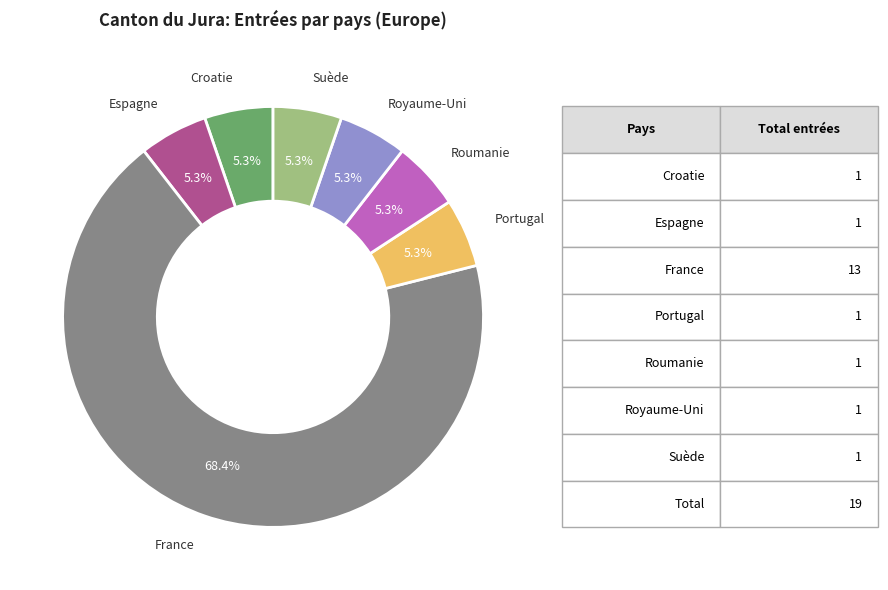

How many slices are in this pie chart?

7